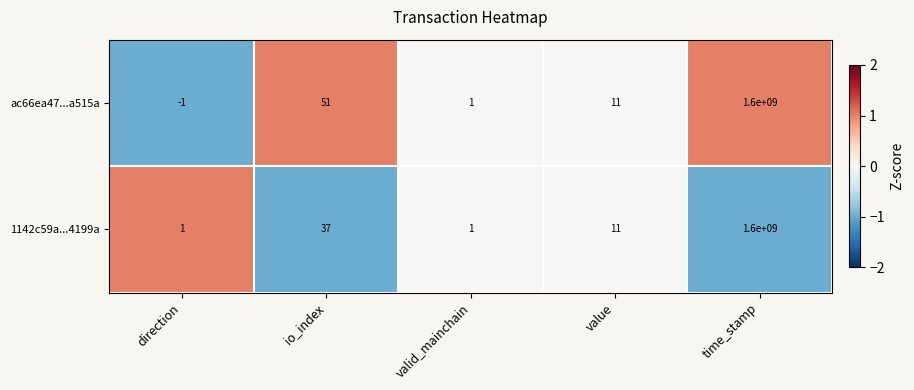

What is the sum of the ac66ea47...a515a values at value and time_stamp?

1600000011